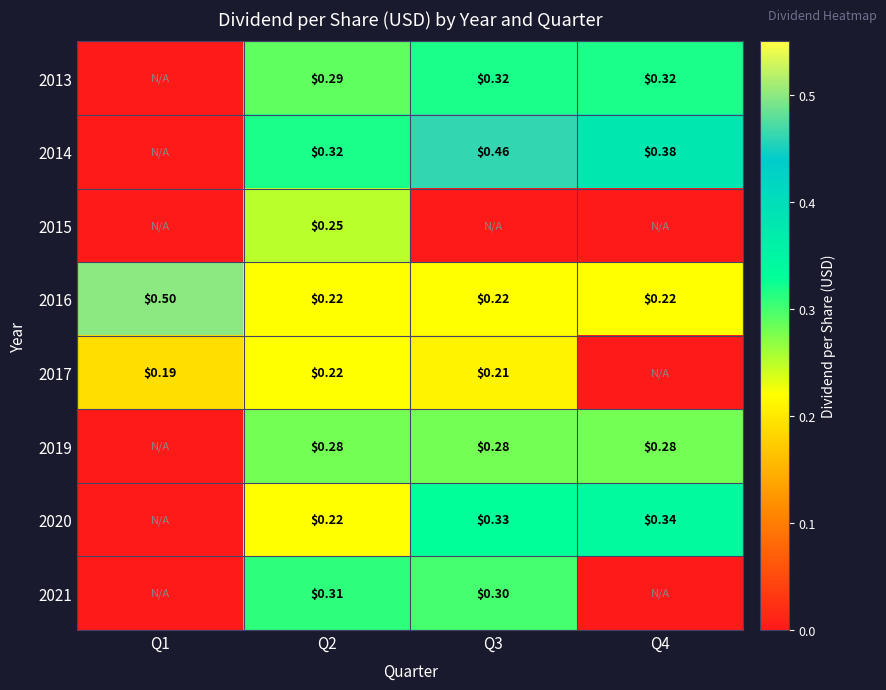

Is the value of 2013 at Q4 greater than the value of 2015 at Q2?

Yes